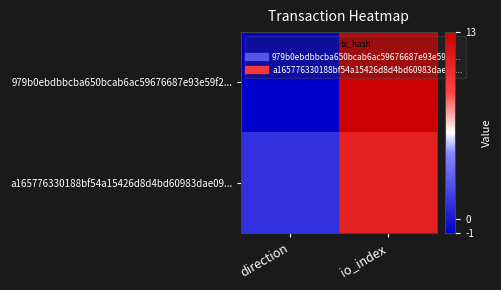

Which series has the widest spread of values?

979b0ebdbbcba650bcab6ac59676687e93e59f2...